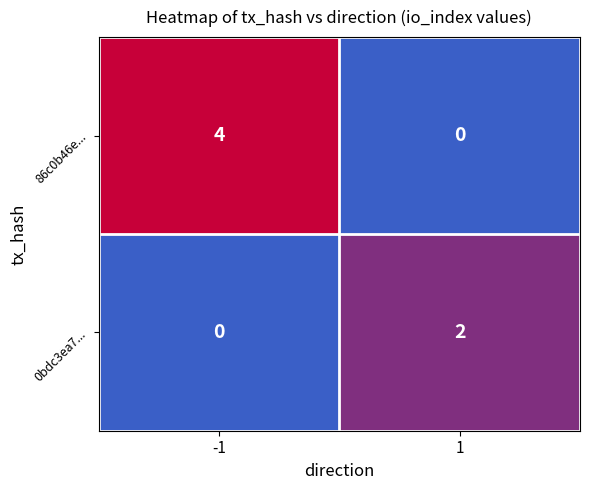

Reading left to right, extract all data points from this chart.

86c0b46e...: 4	0
0bdc3ea7...: 0	2